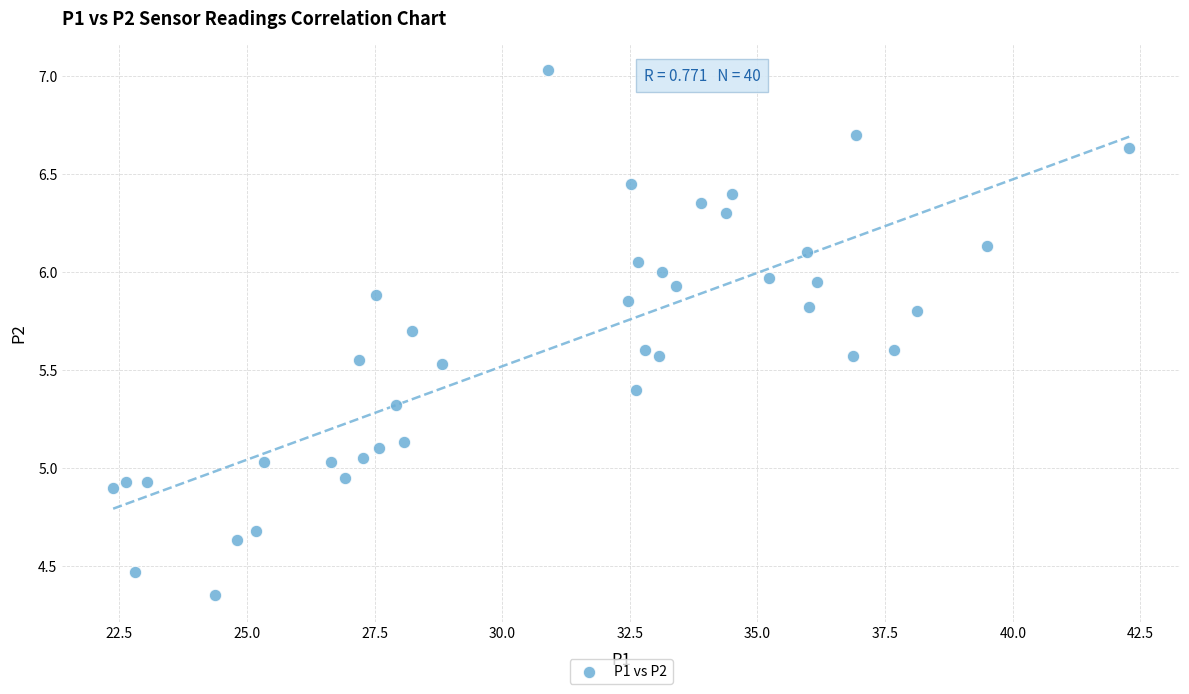

What is the range of Y values (max minus min)?

2.7